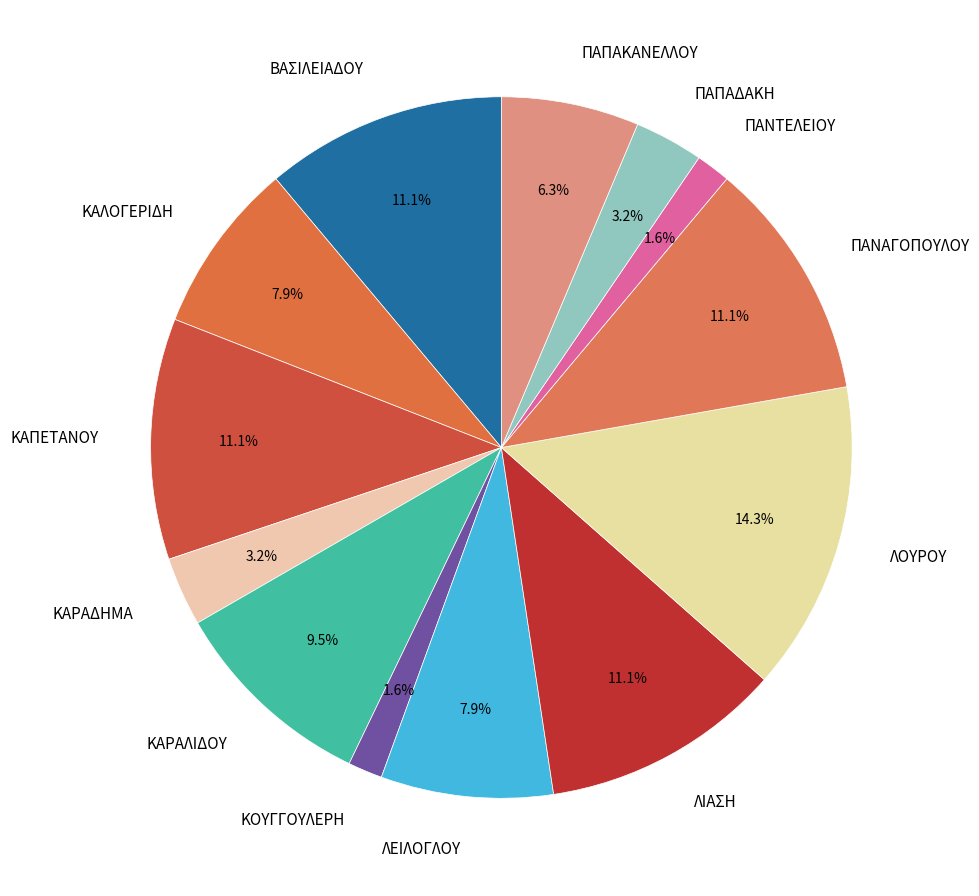

What is the largest slice in the pie chart?

ΛΟΥΡΟΥ